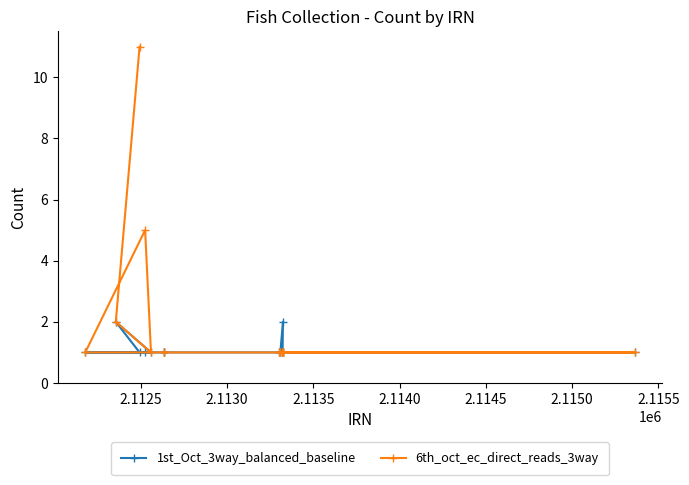

Does the chart have visible grid lines?

No